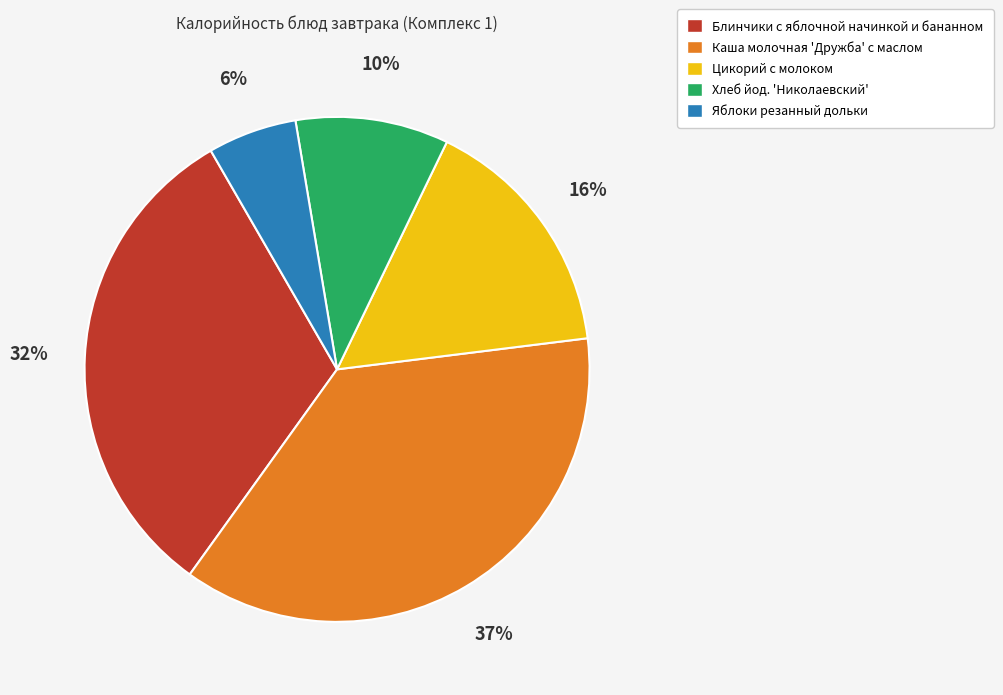

Is it true that Блинчики с яблочной начинкой и бананном is 22% of the pie?

False